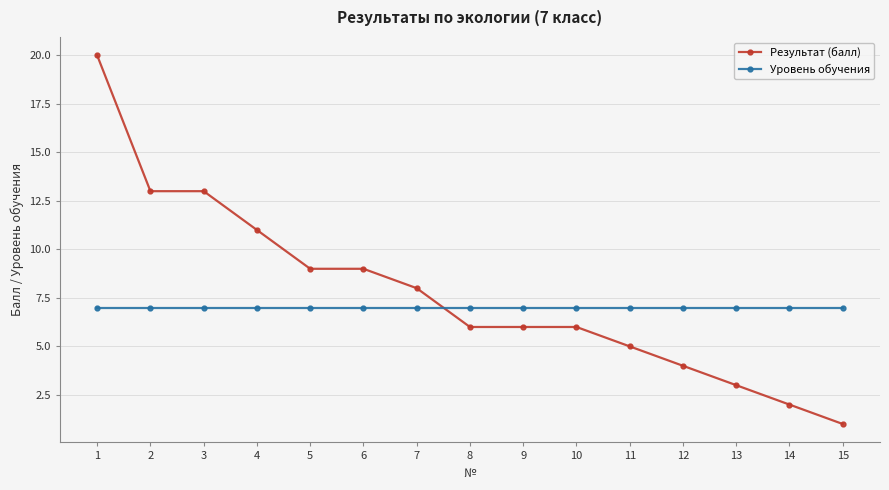

At which label does Результат (балл) first exceed 6?

1